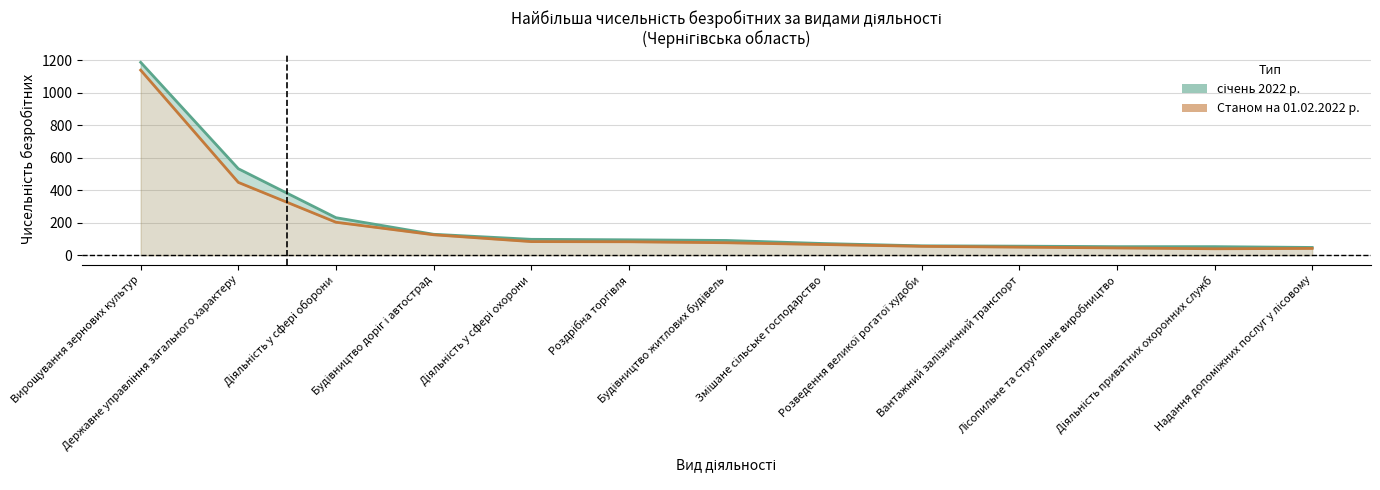

What value does the січень 2022 р. series have at Діяльність приватних охоронних служб, to the nearest 50?

50